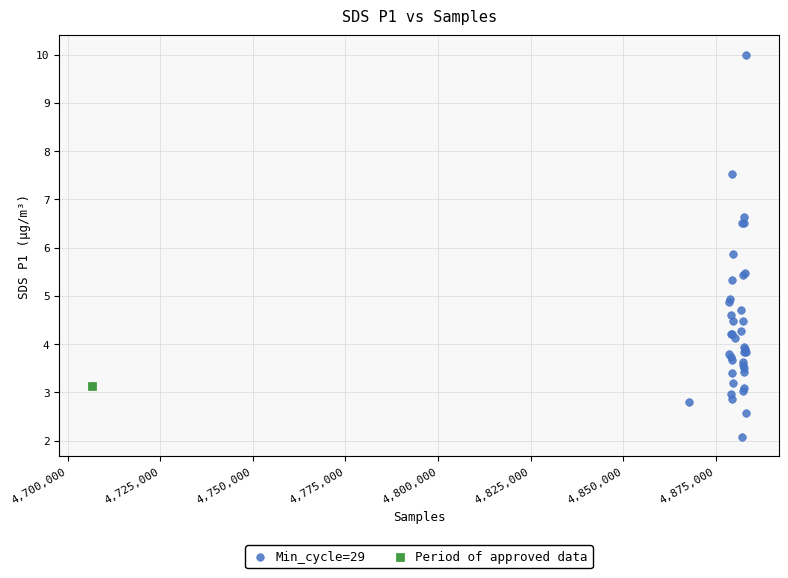

What are all the series names shown in the legend?

Min_cycle=29, Period of approved data